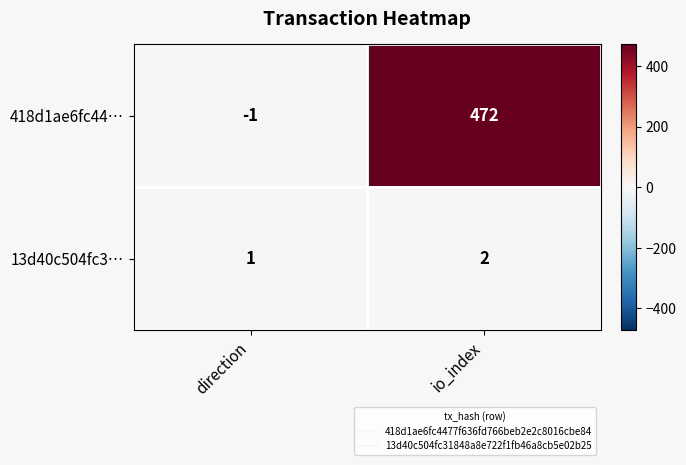

Which series changed the most between direction and io_index?

418d1ae6fc44…